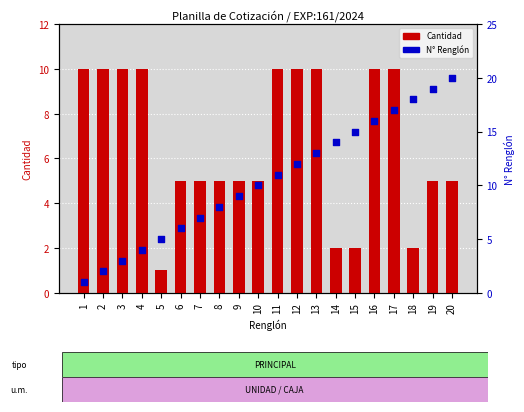

At how many categories does at least one series exceed 5?

19